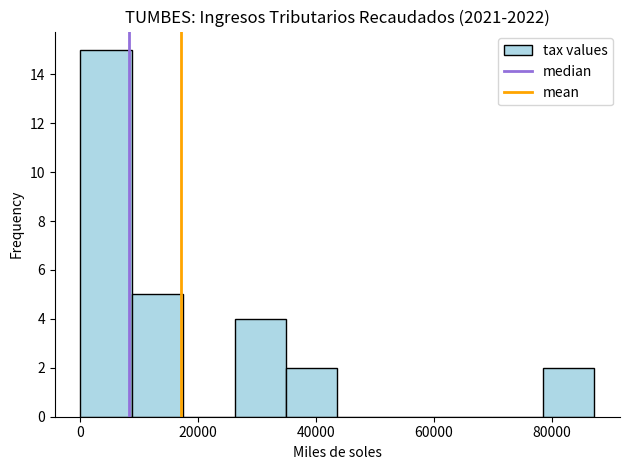

How tall is the bar that spans 8000 to 18000 on the x-axis? Neither the bar edges nor the heights are printed on the chart, so give them approximately, as read against the axes.

5